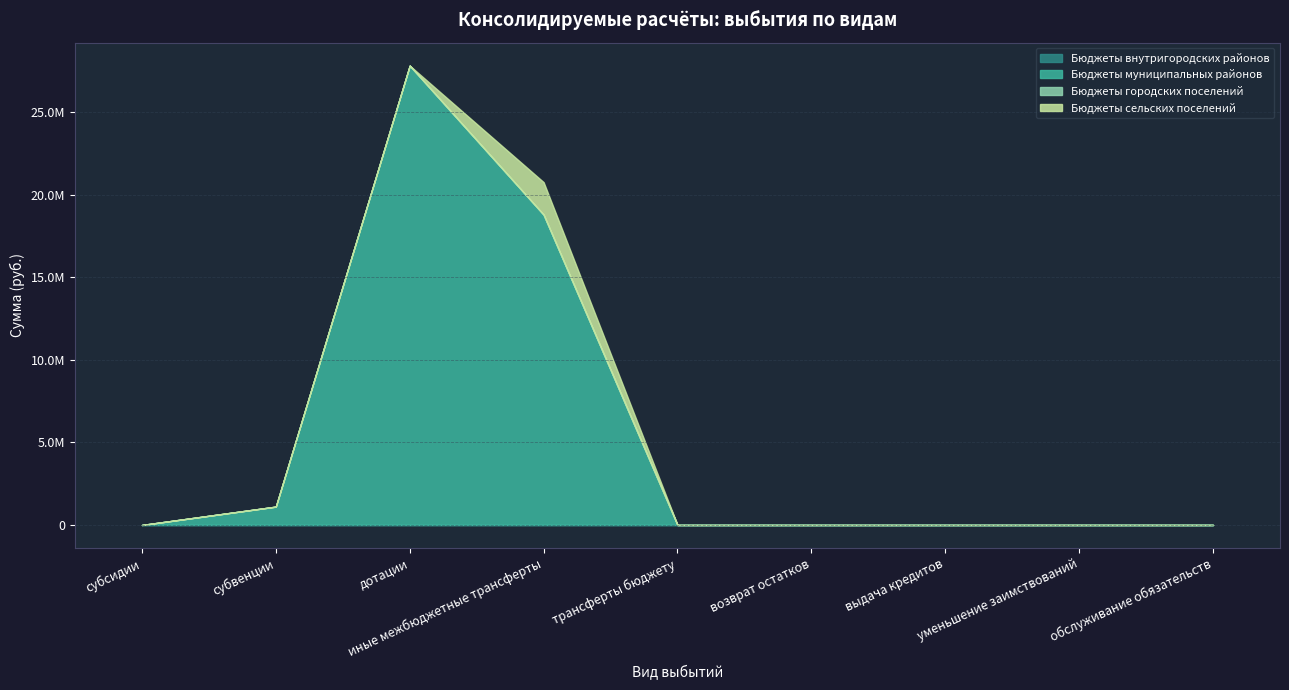

What is the maximum value shown in the chart?

27809503.0